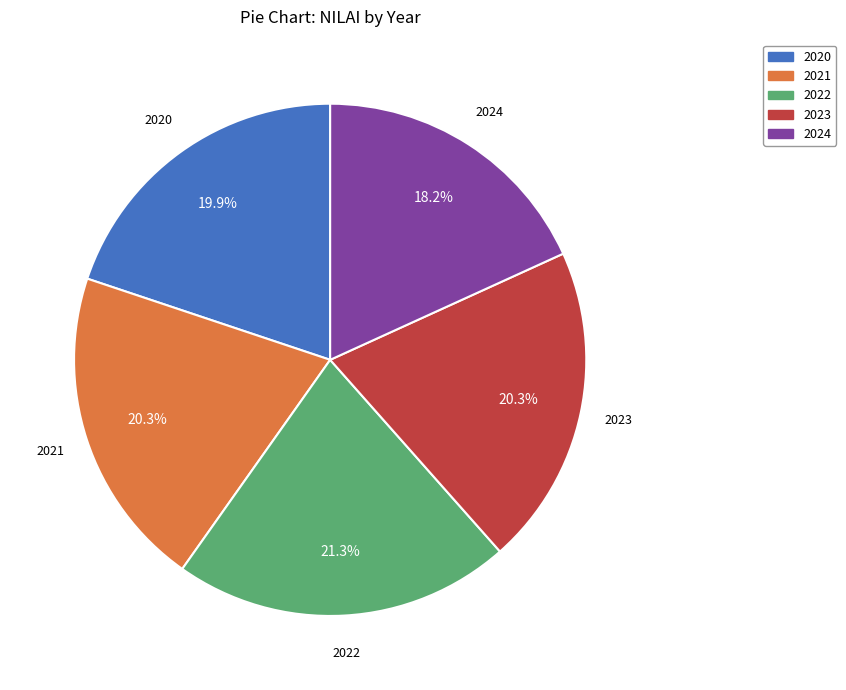

Count the number of slices in the pie.

5